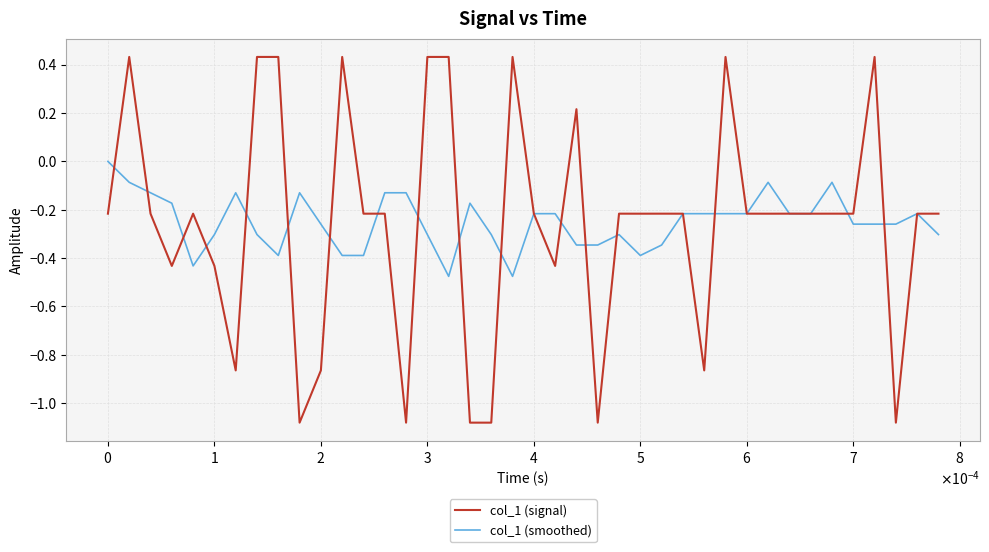

Which series has the largest range (max minus min)?

col_1 (signal)